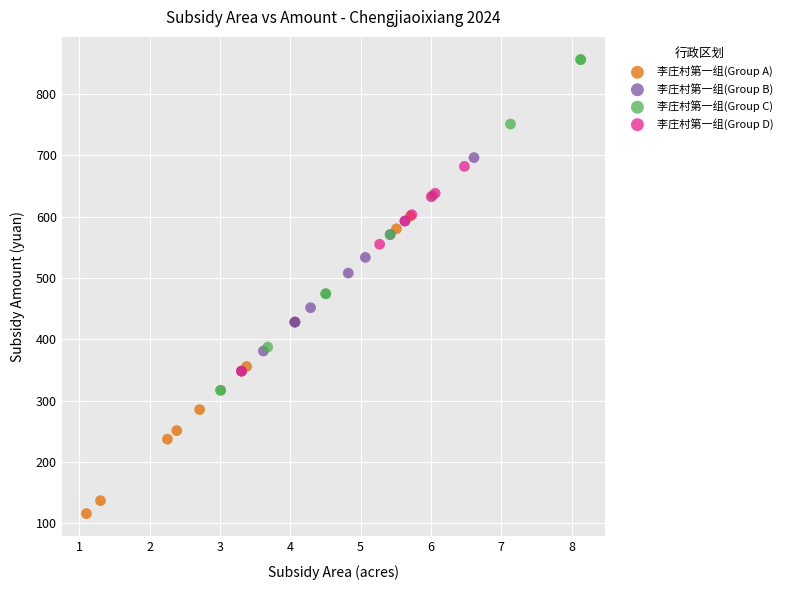

Which series contains the highest Y value?

李庄村第一组(Group C)